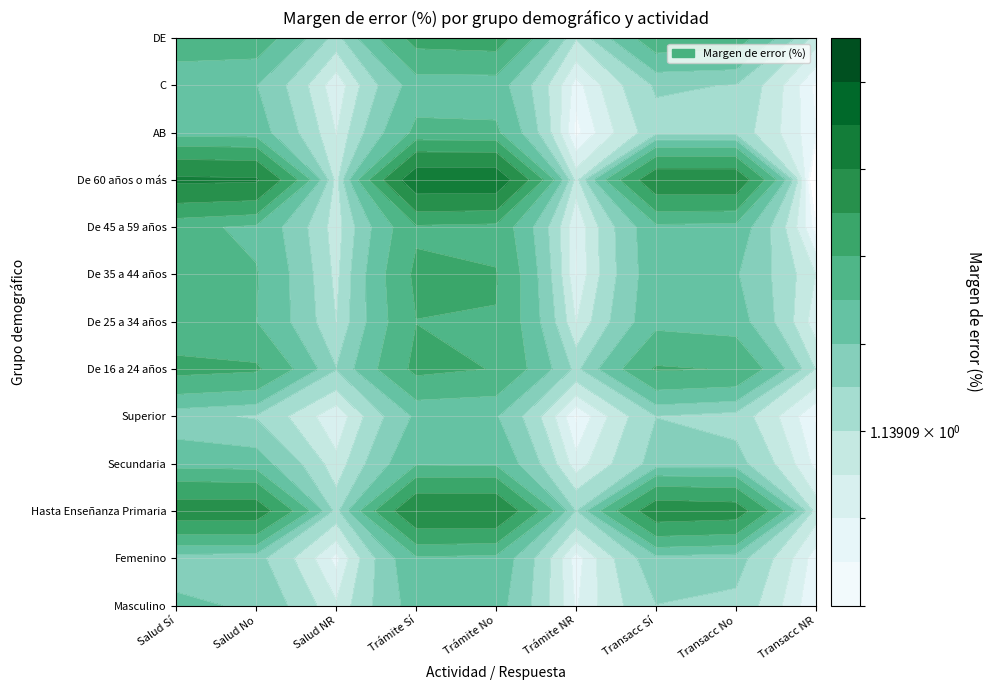

What is the maximum value for De 25 a 34 años?

3.2